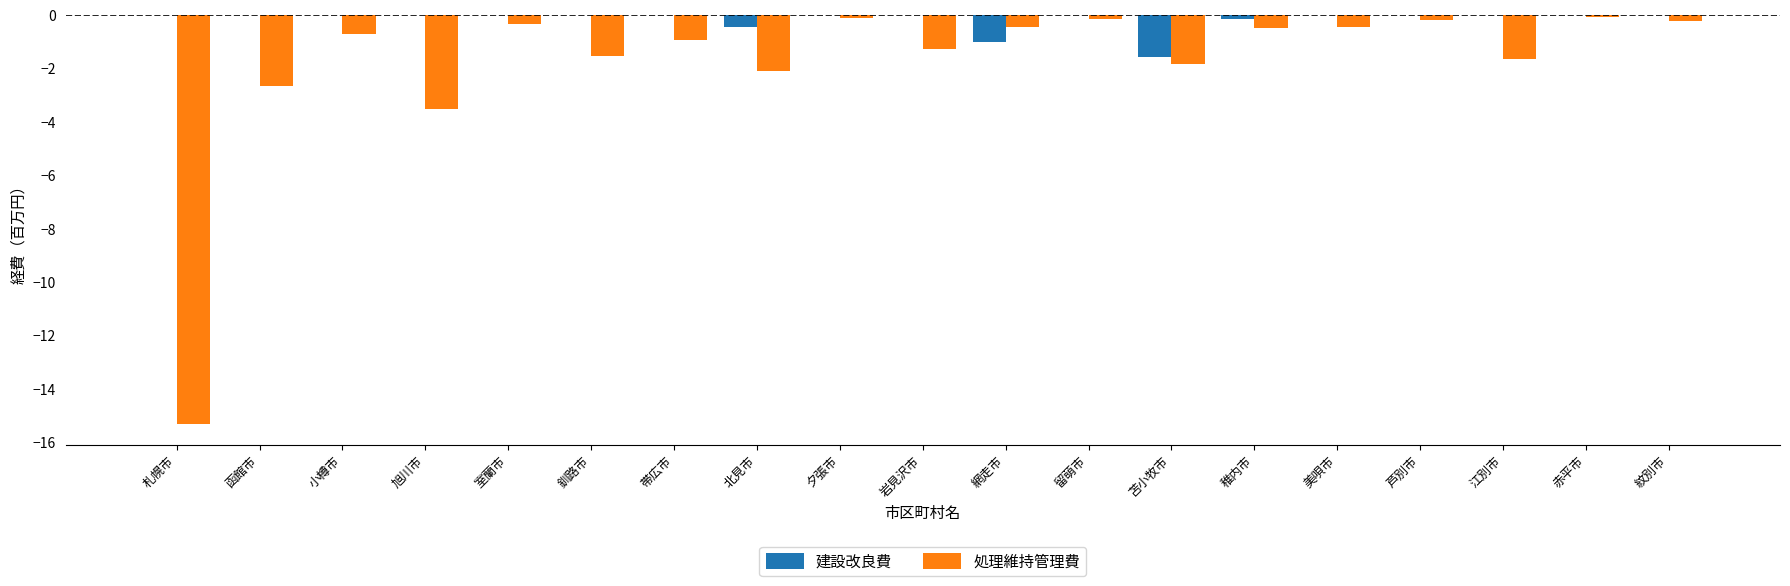

What is the total value across all series at 帯広市?

-0.9